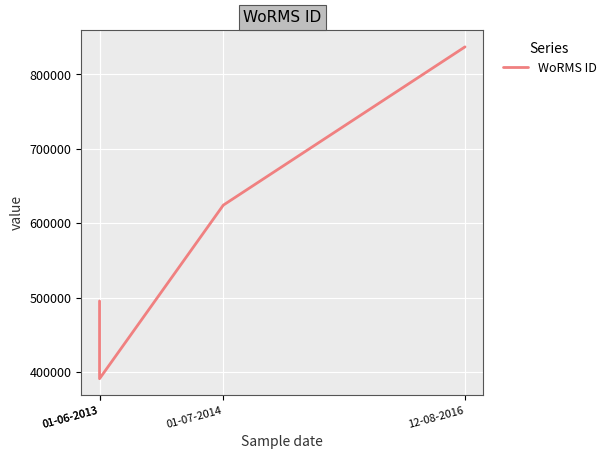

Which category has the lowest value across all series?

01-06-2013